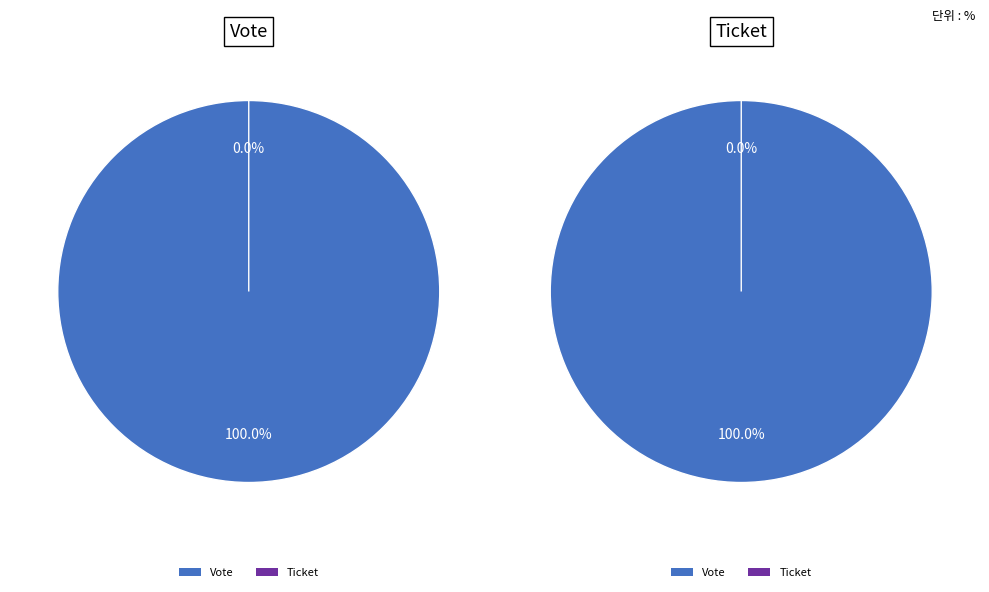

To the nearest percent, what is the difference between the largest and smallest slice percentages?

100%